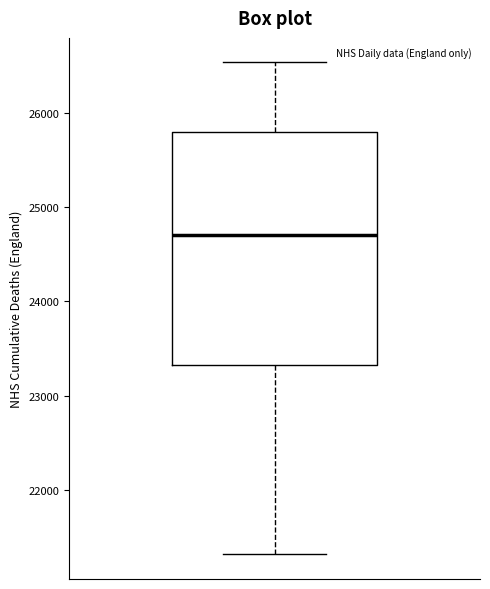

Where does the median line of the box sit on the y-axis? The values are not printed on the chart, so give them approximately, as read against the axis.

24700